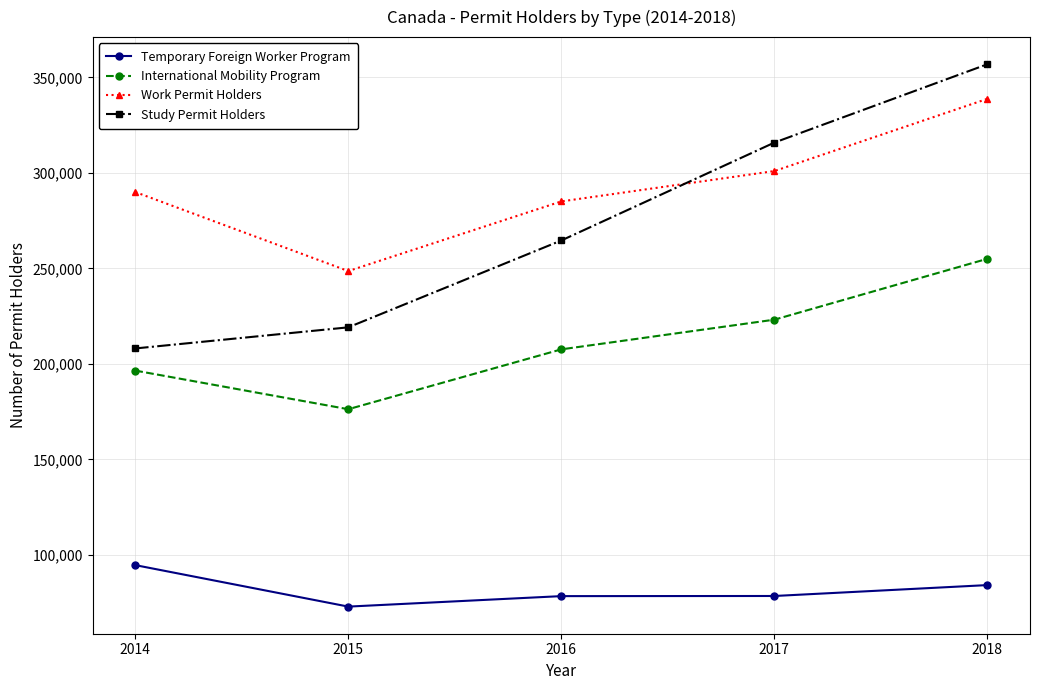

What is the sum of the International Mobility Program values at 2015 and 2017?

399450